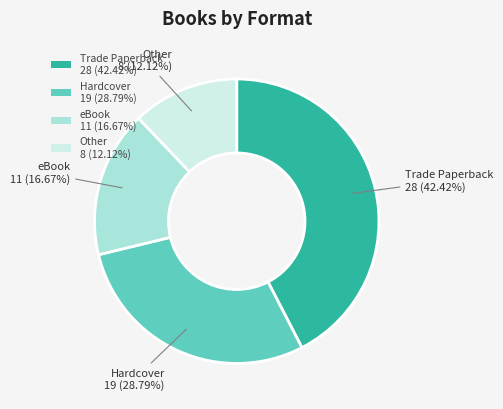

How many segments does this pie chart have?

4